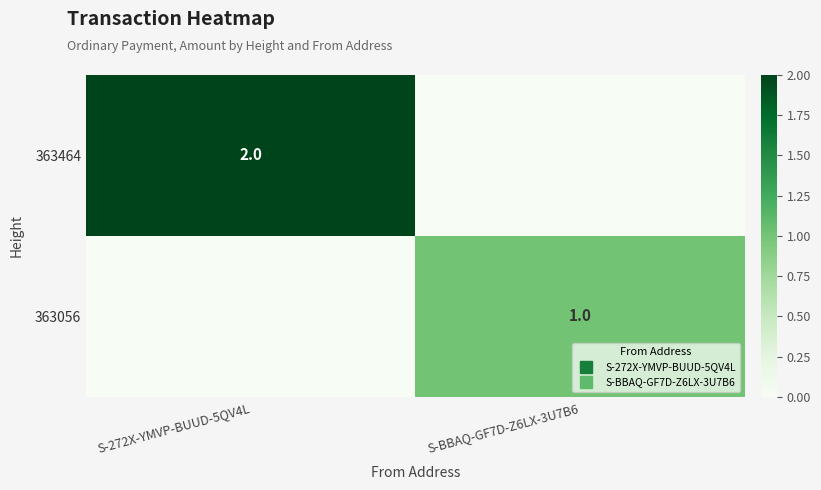

Is it true that 363056 equals 0 at S-272X-YMVP-BUUD-5QV4L?

True